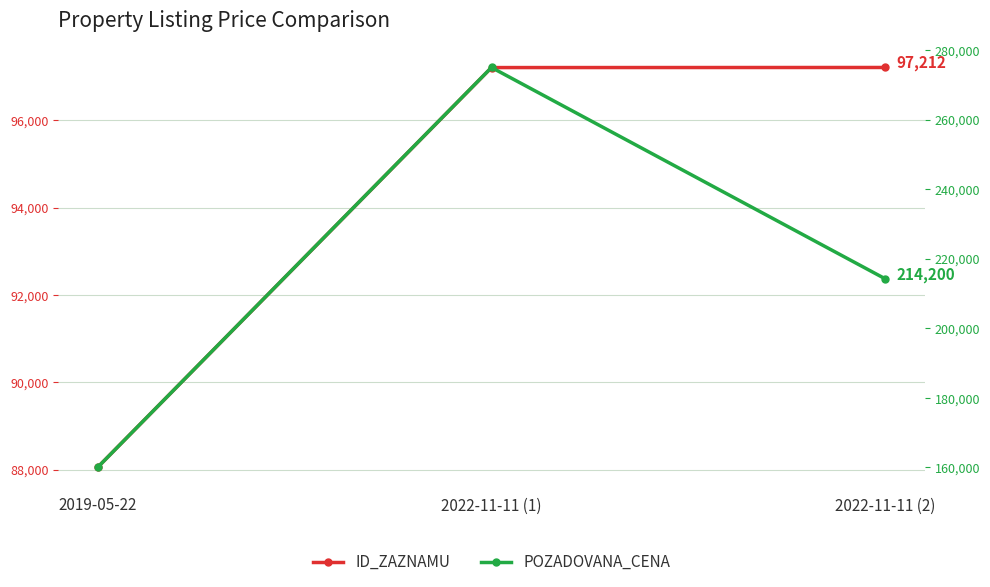

True or false: POZADOVANA_CENA has a value of 114229 at 2022-11-11 (1).

False